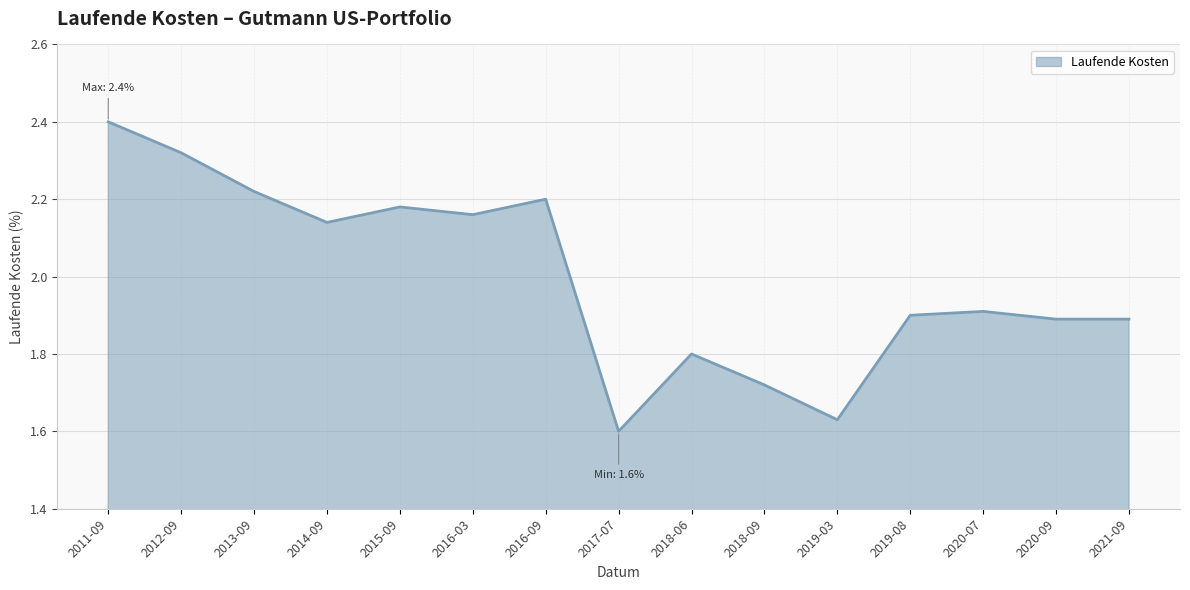

Count the number of data series in this chart.

1